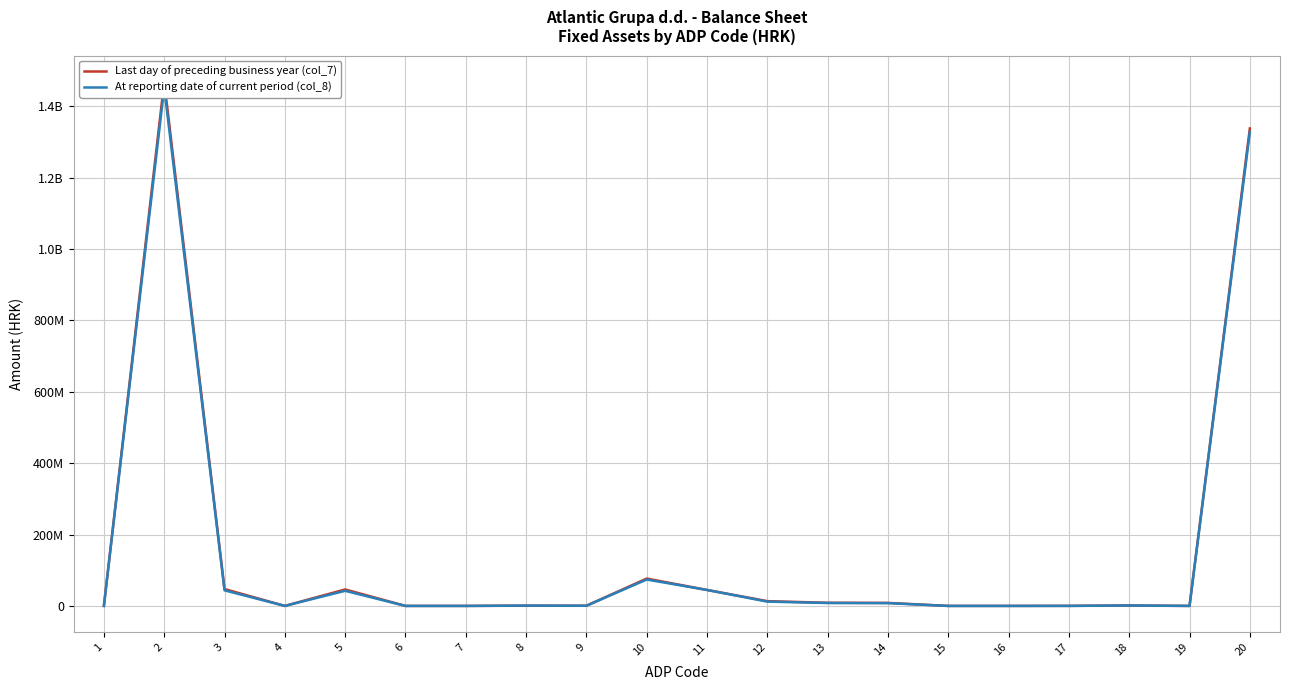

Which series reaches the maximum Y coordinate?

Last day of preceding business year (col_7)